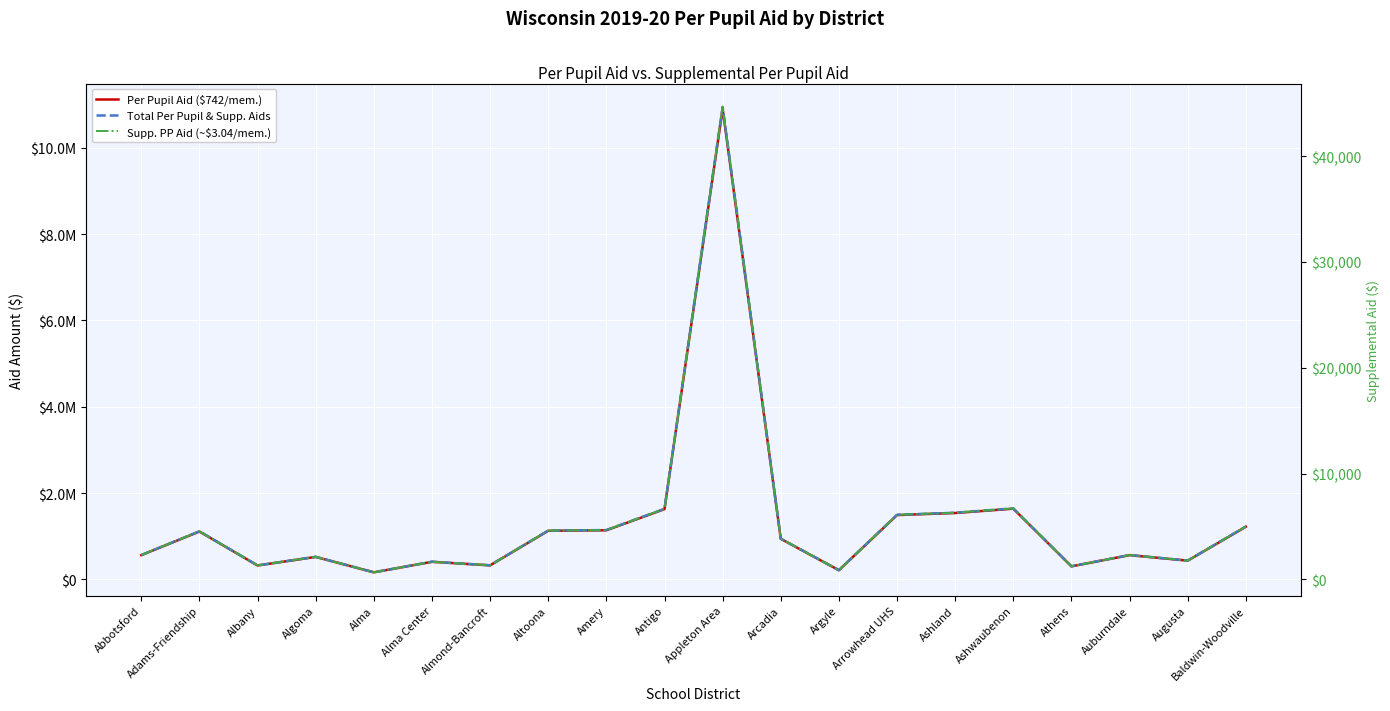

What is the minimum value for Supp. PP Aid (~$3.04/mem.)?

669